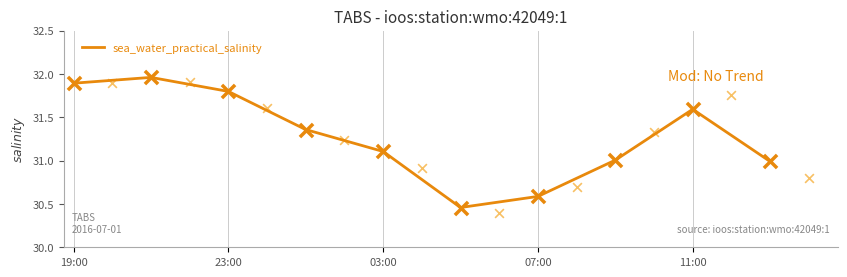

True or false: sea_water_practical_salinity has a value of 55.1 at 11:00.

False